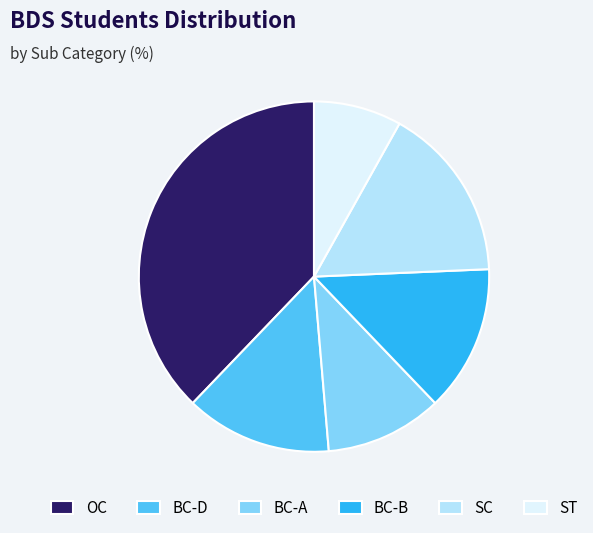

Which slice is the smallest?

ST